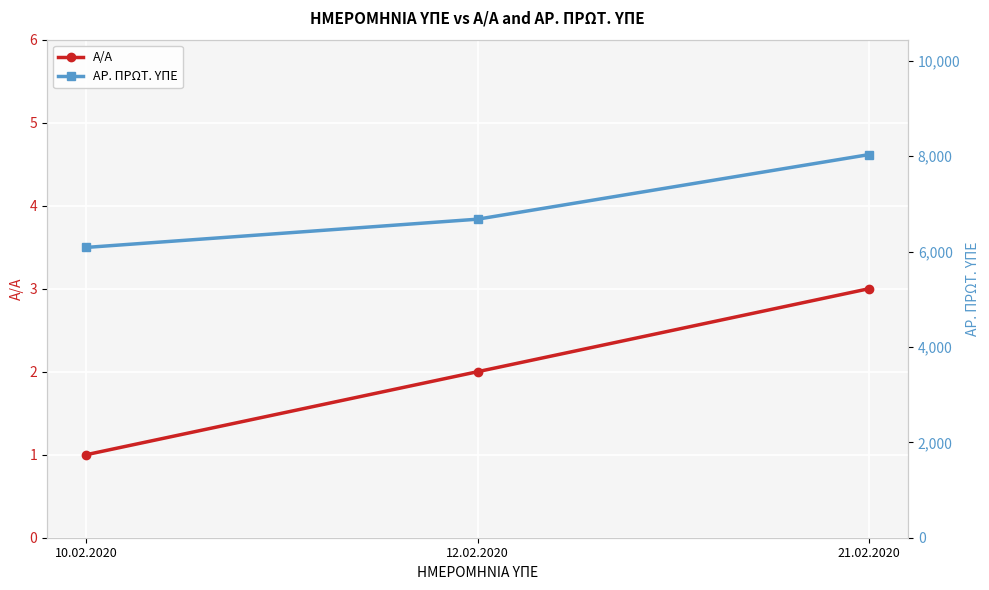

What is the label of the 1st point from the left?

10.02.2020